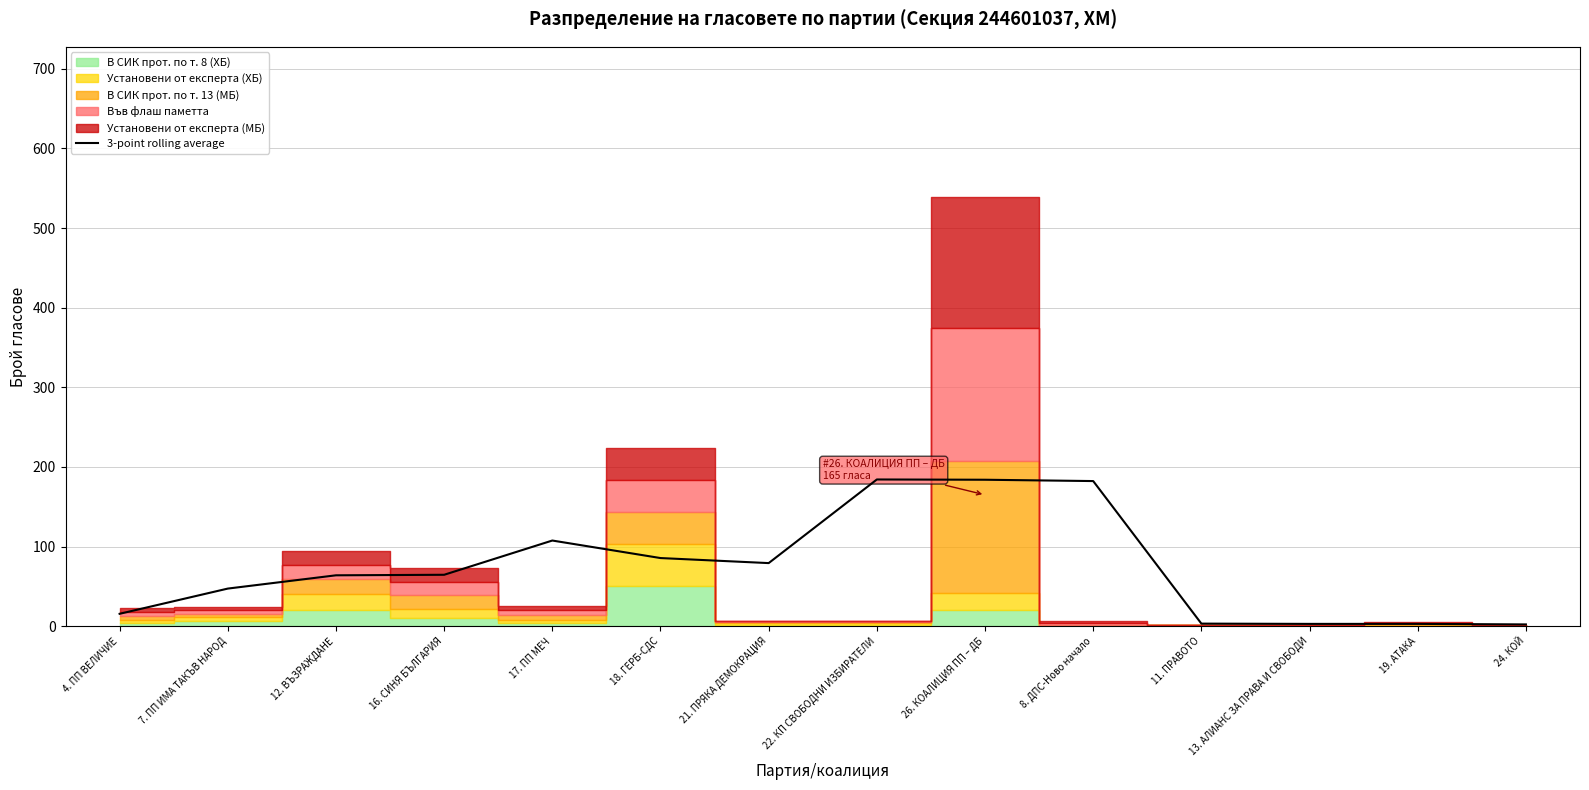

True or false: the data shows 177.3 at 17. ПП МЕЧ.

False